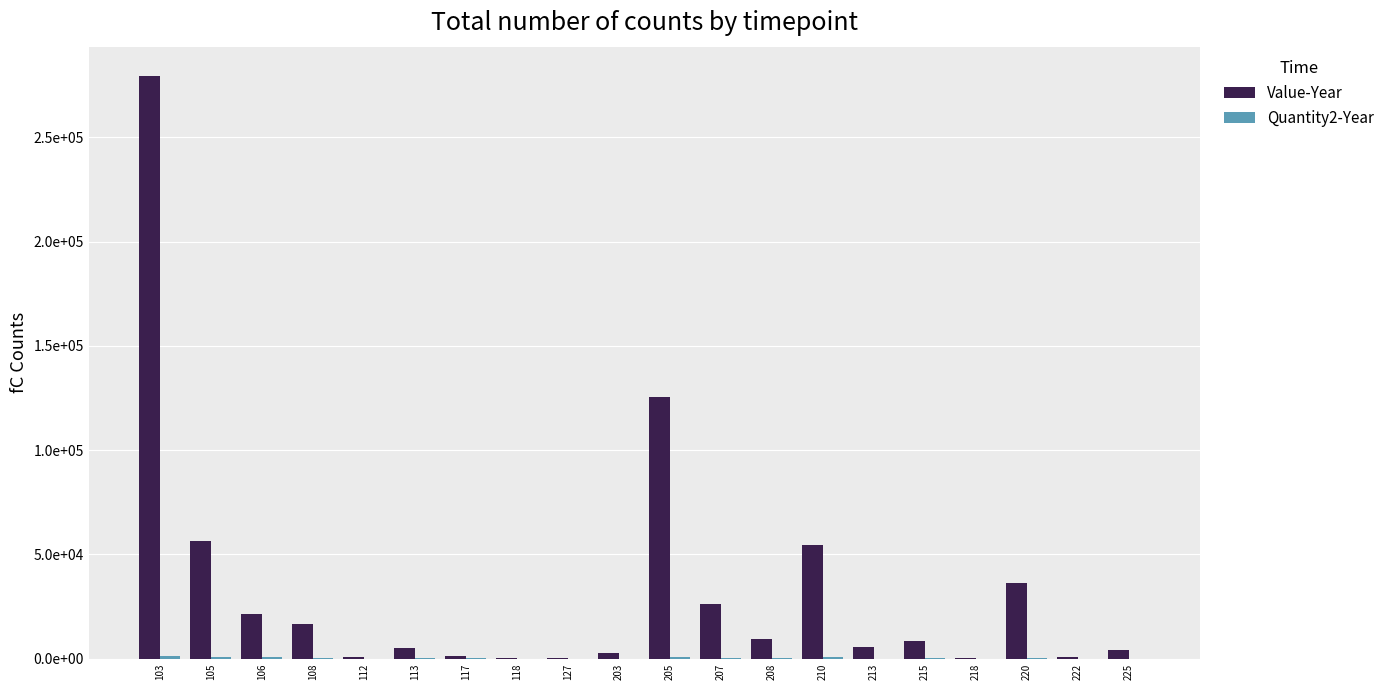

Where is Quantity2-Year nearest to the value 624?

106